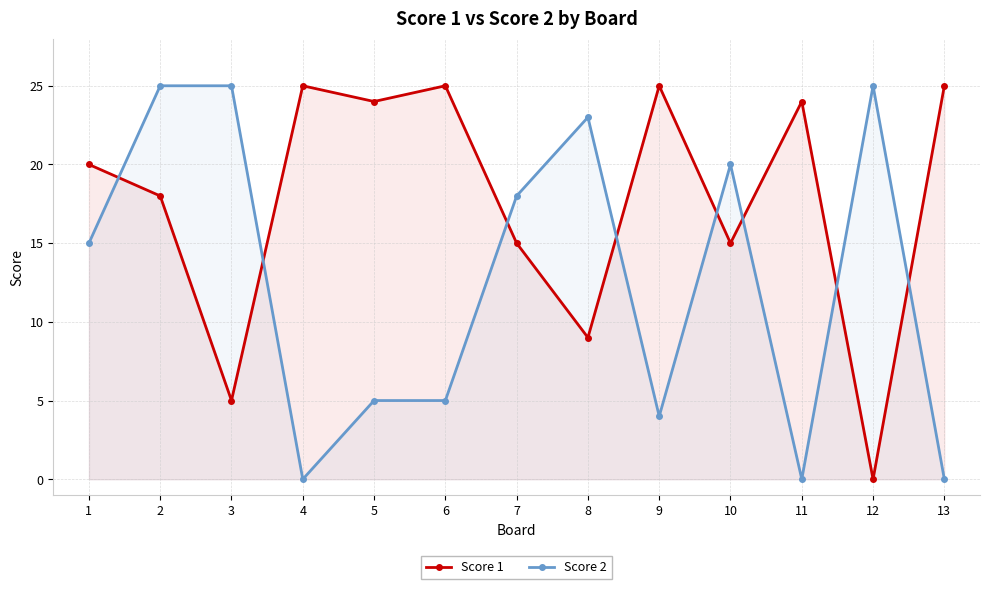

What are all the series names shown in the legend?

Score 1, Score 2